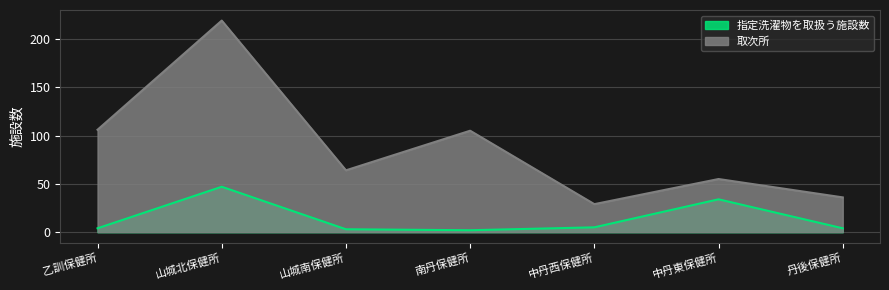

Where does the 指定洗濯物を取扱う施設数 series first go above 4?

山城北保健所